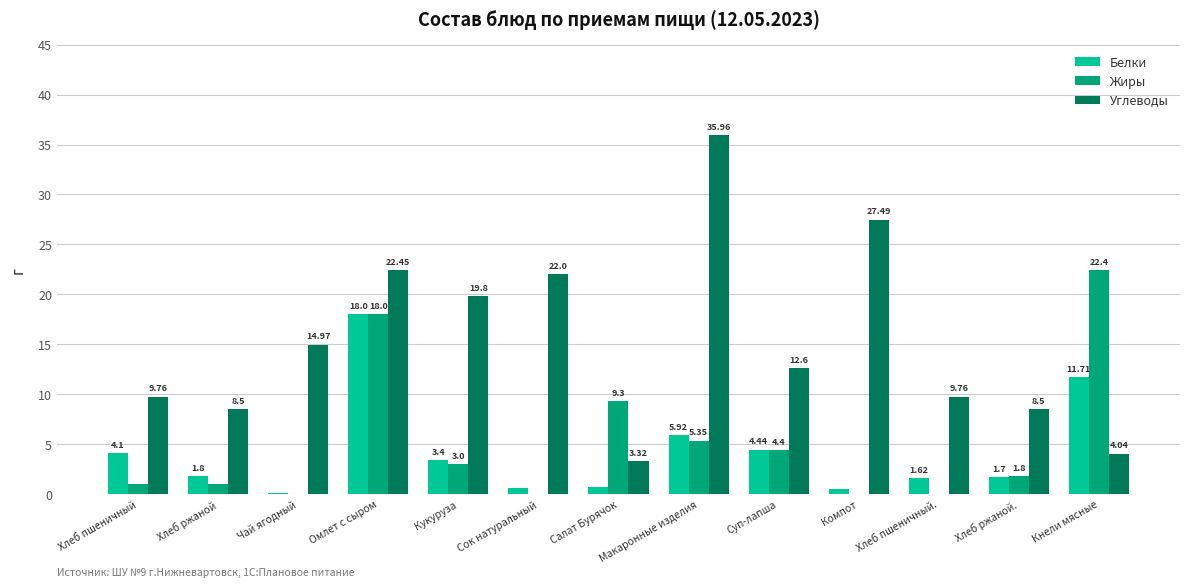

Is the value of Белки at Сок натуральный greater than the value of Жиры at Кукуруза?

No